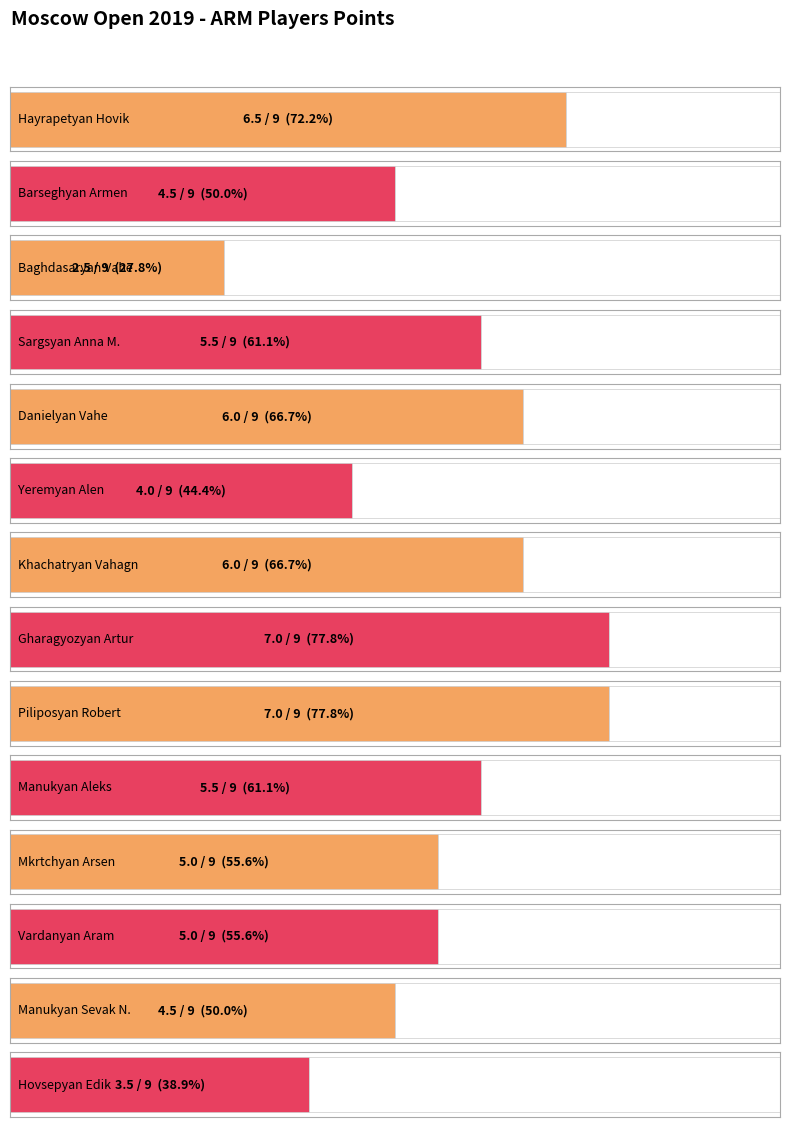

Reading left to right, extract all data points from this chart.

6.5	4.5	2.5	5.5	6.0	4.0	6.0	7.0	7.0	5.5	5.0	5.0	4.5	3.5